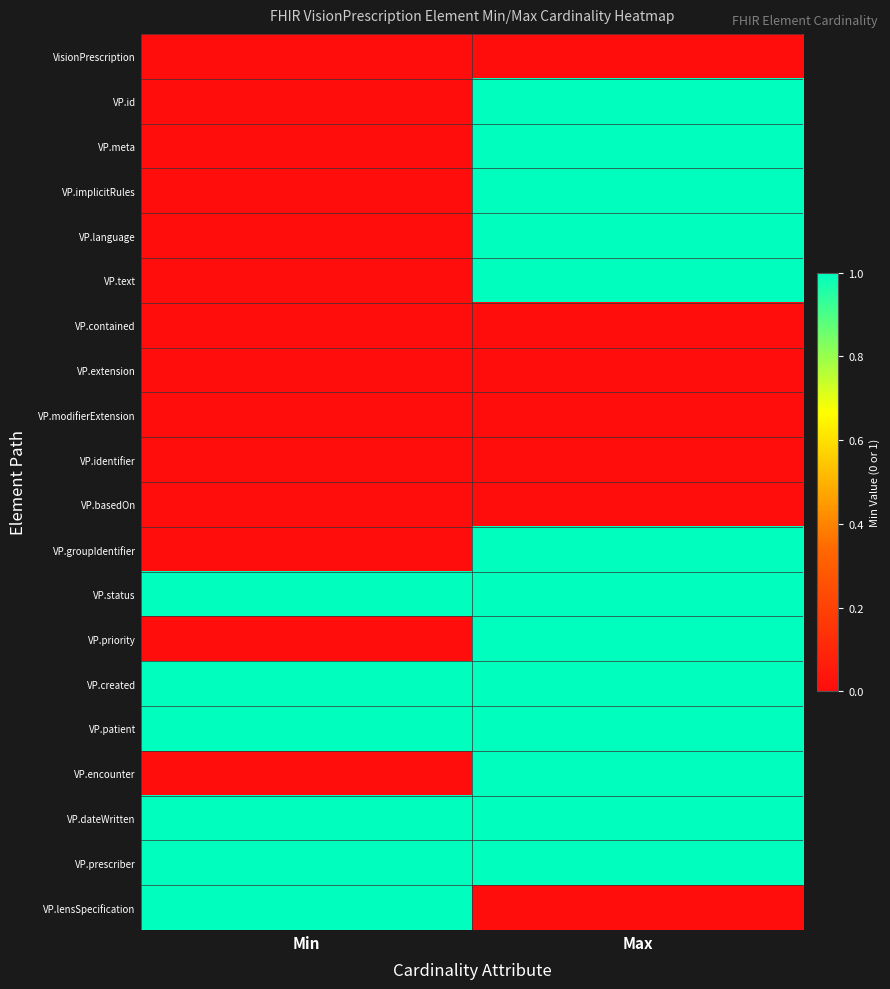

Reading left to right, extract all data points from this chart.

VisionPrescription: Min=0	Max=0
VP.id: Min=0	Max=1
VP.meta: Min=0	Max=1
VP.implicitRules: Min=0	Max=1
VP.language: Min=0	Max=1
VP.text: Min=0	Max=1
VP.contained: Min=0	Max=0
VP.extension: Min=0	Max=0
VP.modifierExtension: Min=0	Max=0
VP.identifier: Min=0	Max=0
VP.basedOn: Min=0	Max=0
VP.groupIdentifier: Min=0	Max=1
VP.status: Min=1	Max=1
VP.priority: Min=0	Max=1
VP.created: Min=1	Max=1
VP.patient: Min=1	Max=1
VP.encounter: Min=0	Max=1
VP.dateWritten: Min=1	Max=1
VP.prescriber: Min=1	Max=1
VP.lensSpecification: Min=1	Max=0